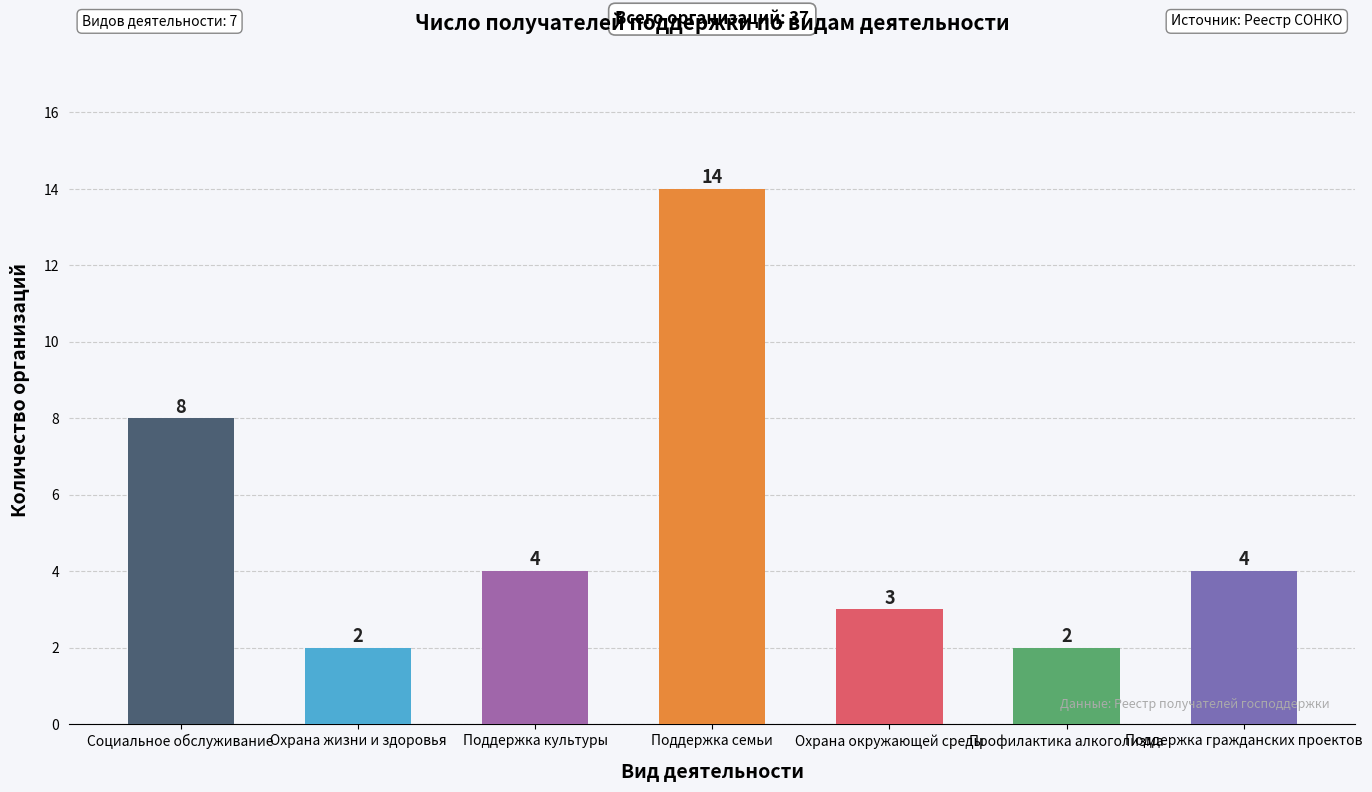

What is the maximum value shown in the chart?

14